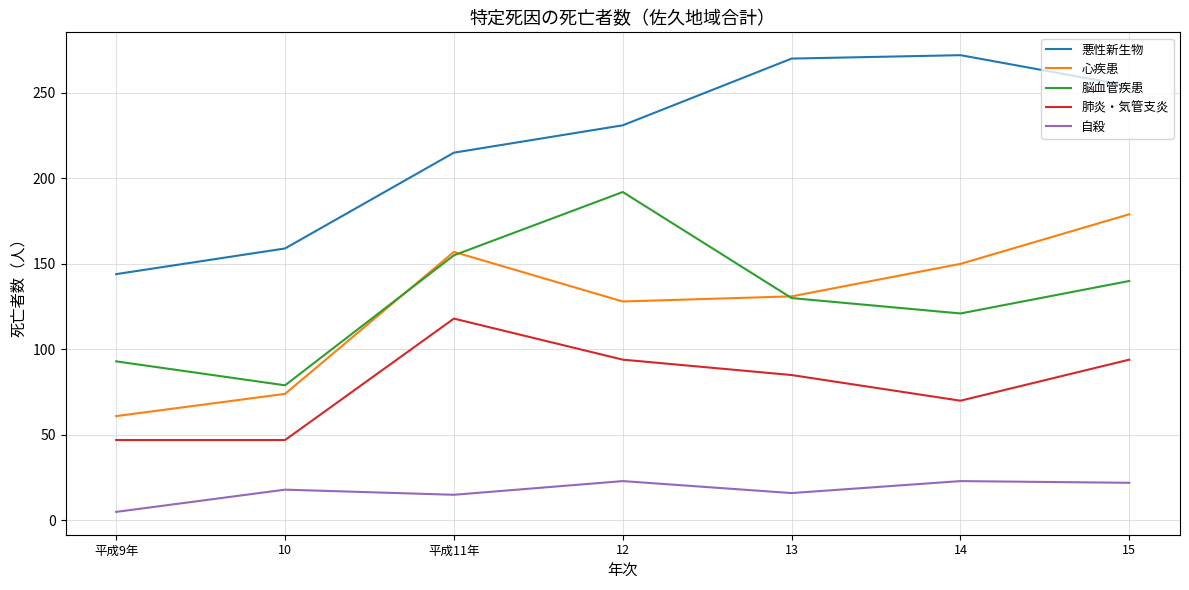

At 14, list the series in order from largest to smallest.

悪性新生物, 心疾患, 脳血管疾患, 肺炎・気管支炎, 自殺